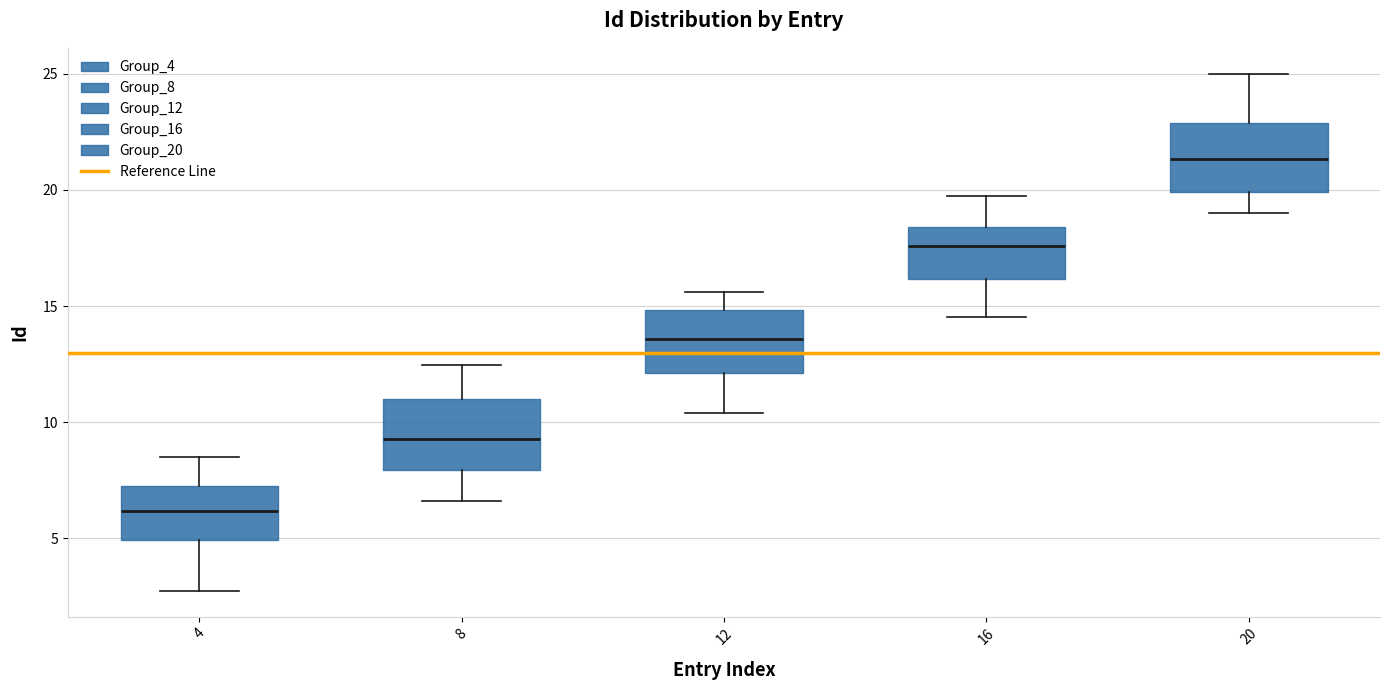

Reading left to right, transcribe this box plot: for each box, give where its median line is, the range the box spans, and where its two whiskers end, as read against the y-axis. The values are not printed on the chart, so give them approximately, as read against the axis.

4: median 6.0, box 5.0 to 7.0, whiskers 3.0 to 8.5
8: median 9.5, box 8.0 to 11.0, whiskers 6.5 to 12.5
12: median 13.5, box 12.0 to 15.0, whiskers 10.5 to 15.5
16: median 17.5, box 16.0 to 18.5, whiskers 14.5 to 19.5
20: median 21.5, box 20.0 to 23.0, whiskers 19.0 to 25.0